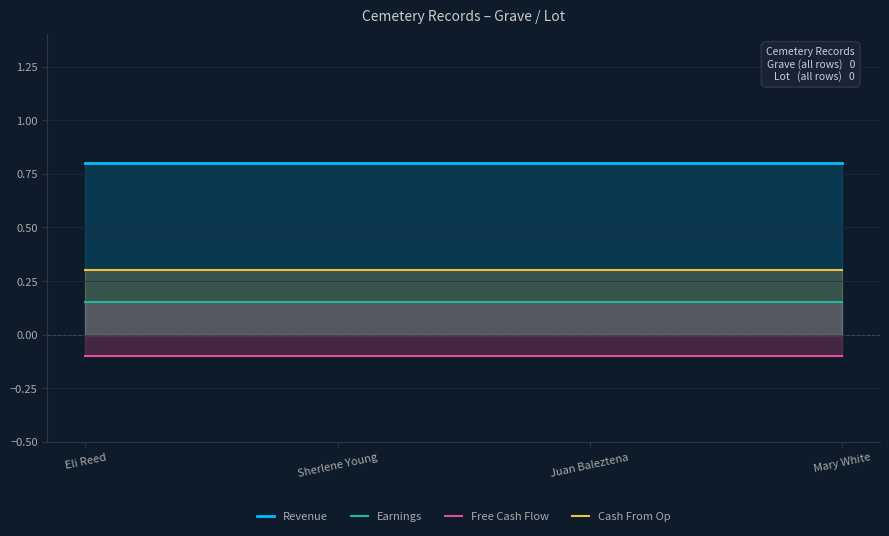

What is the label of the 3rd point from the right?

Sherlene Young